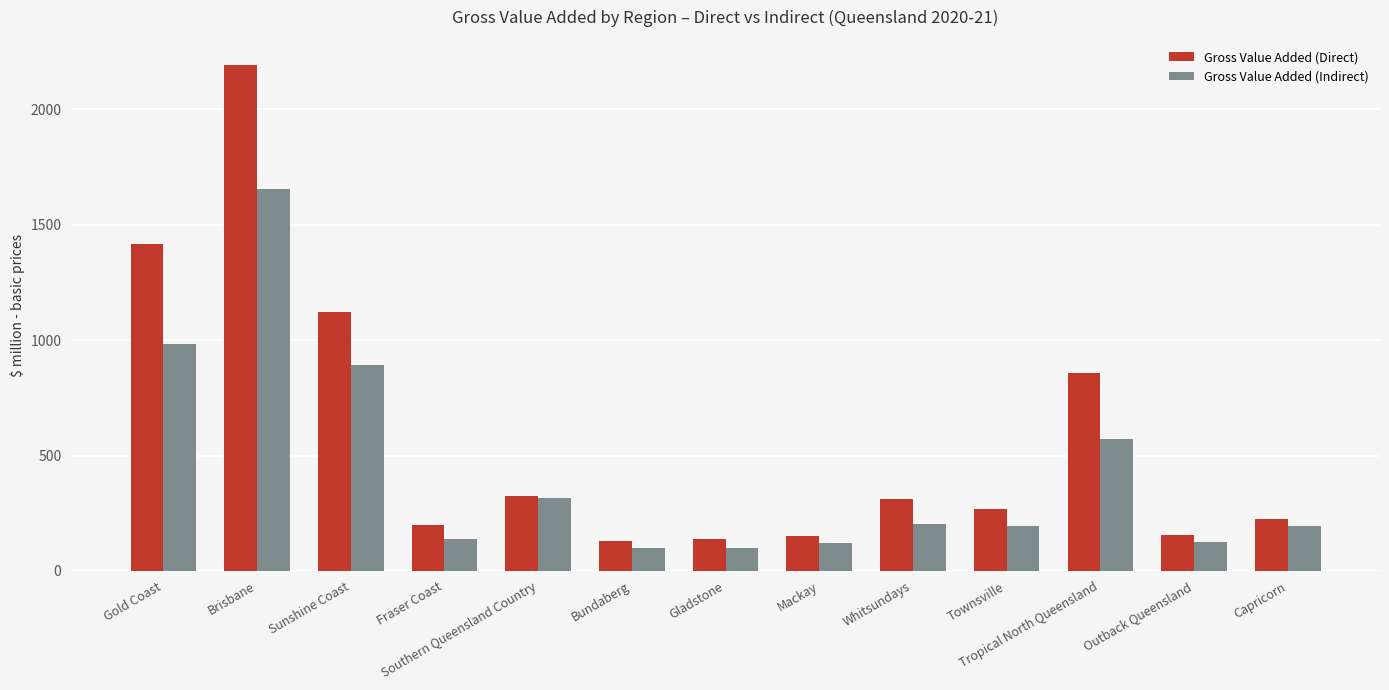

What is the sum of all Gross Value Added (Direct) values?

7490.6